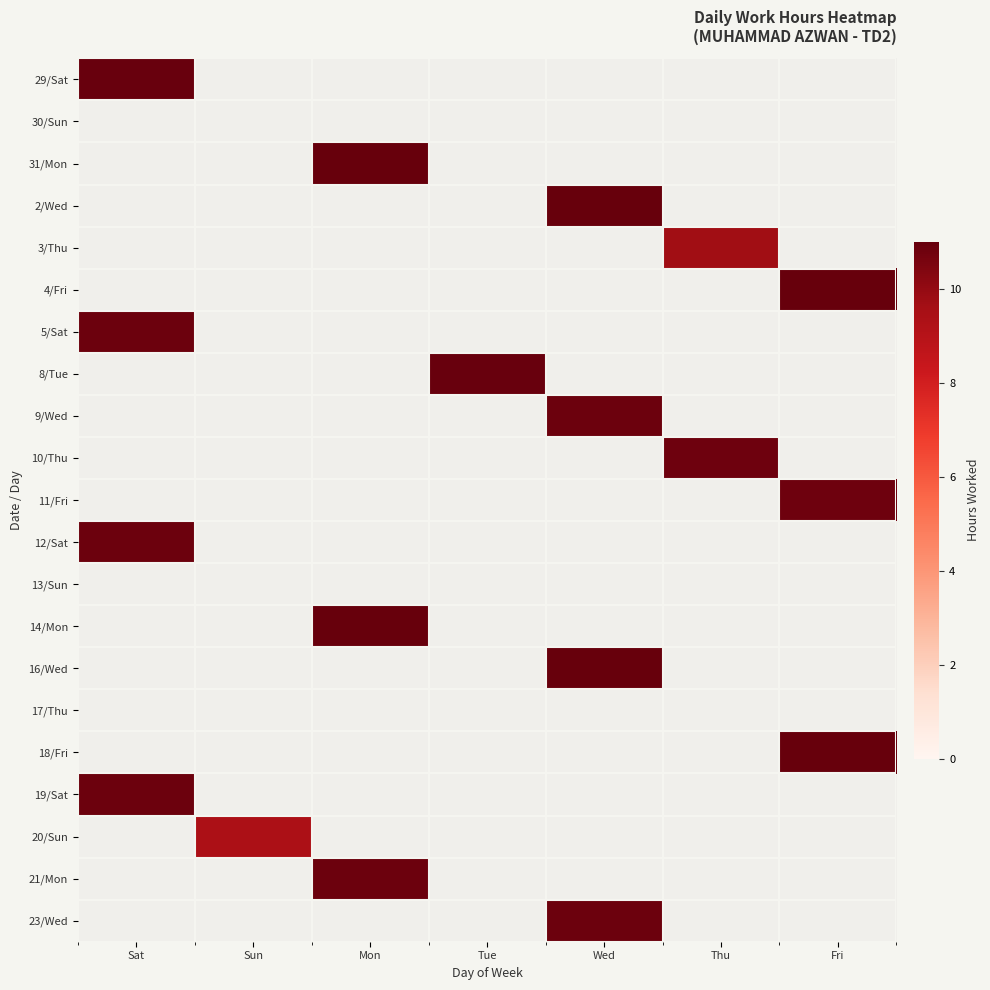

At which category does the chart reach its minimum across all series?

Sun